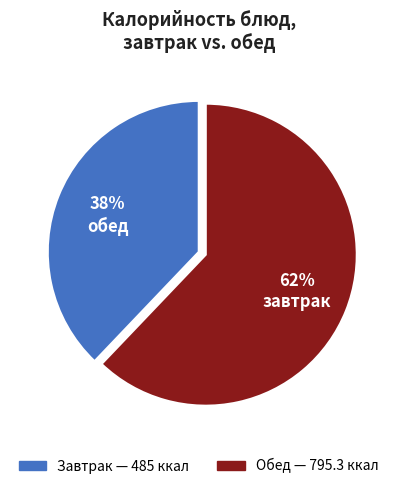

To the nearest percent, what is the difference between the largest and smallest slice percentages?

24%